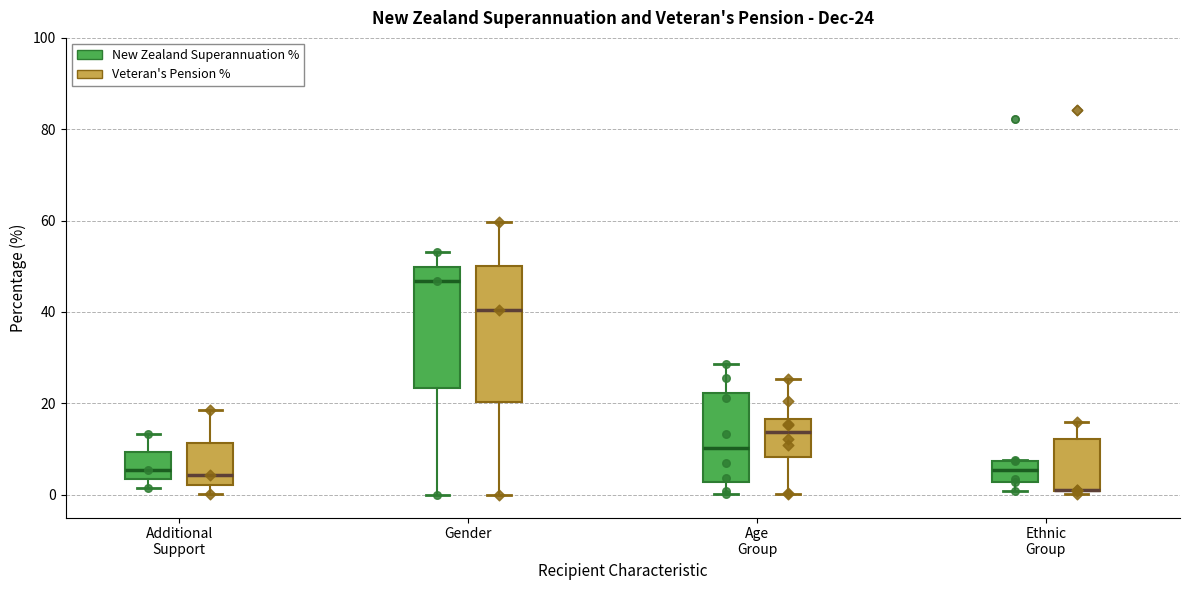

Which box is the tallest, from its lower edge to its upper edge?

Gender (Veteran's Pension %)